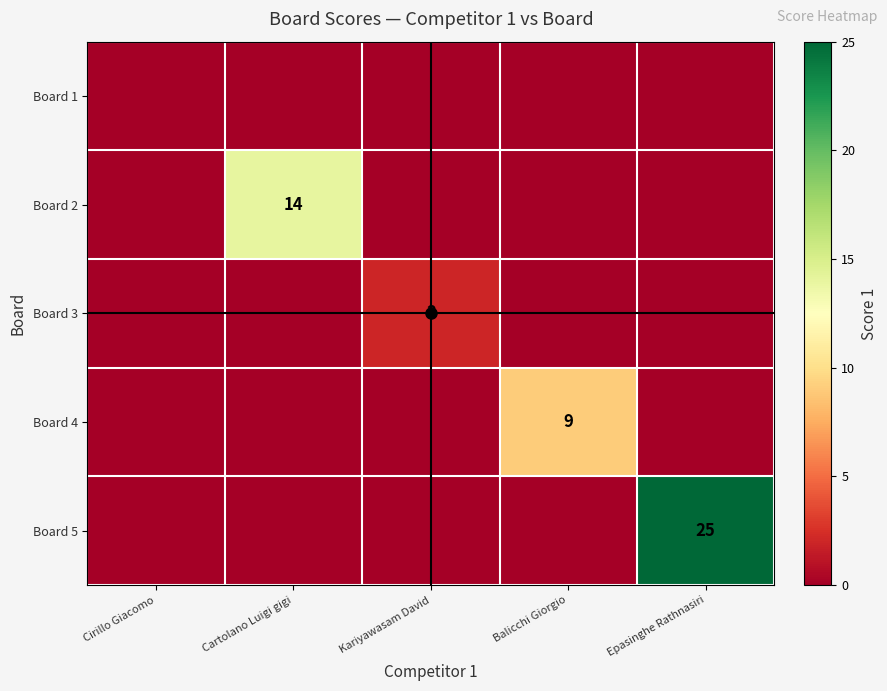

At which label is Board 1 closest to 0?

Cirillo Giacomo